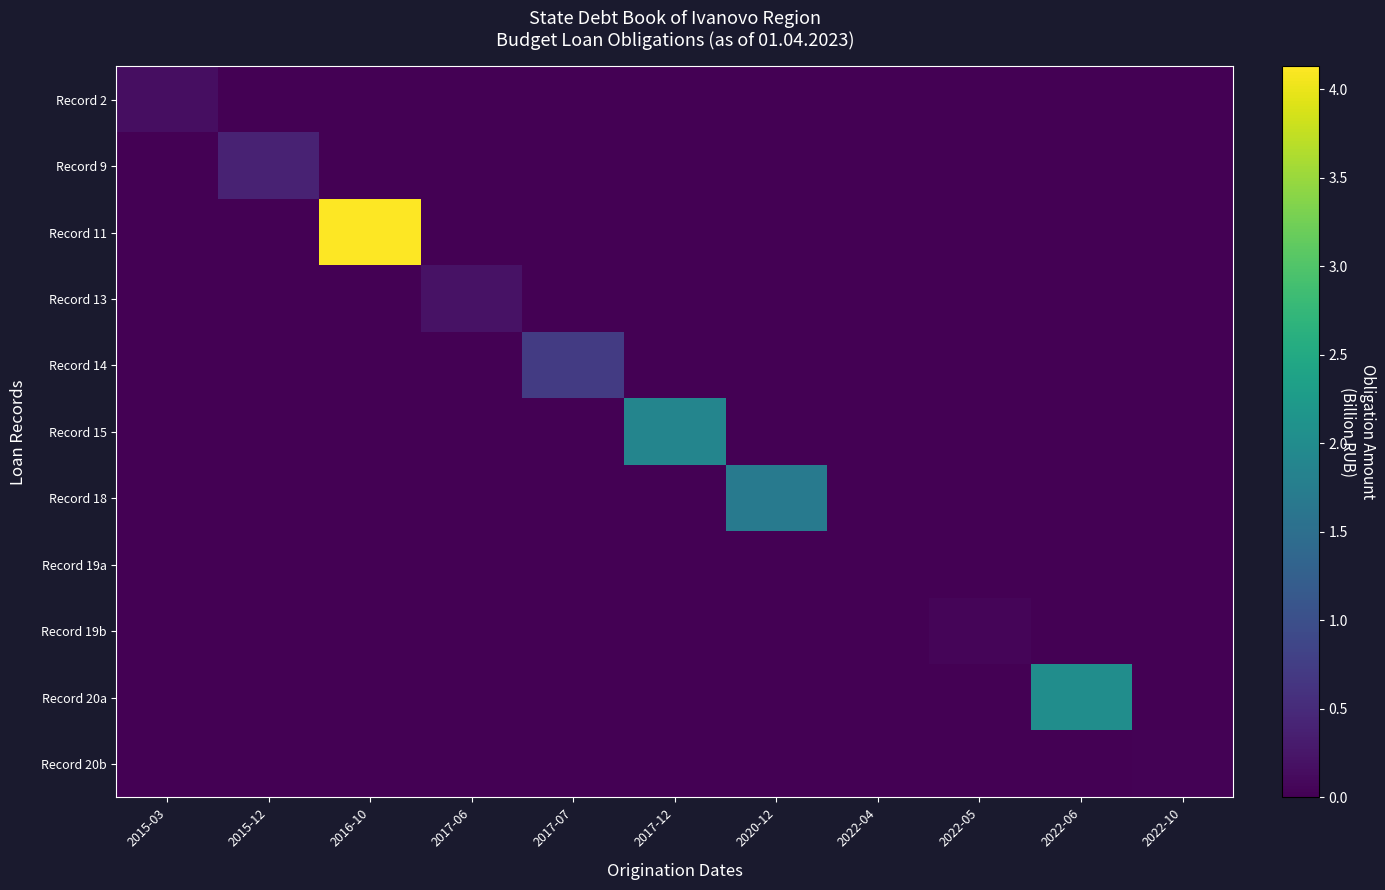

Which series changed the most between 2015-03 and 2022-10?

Record 2